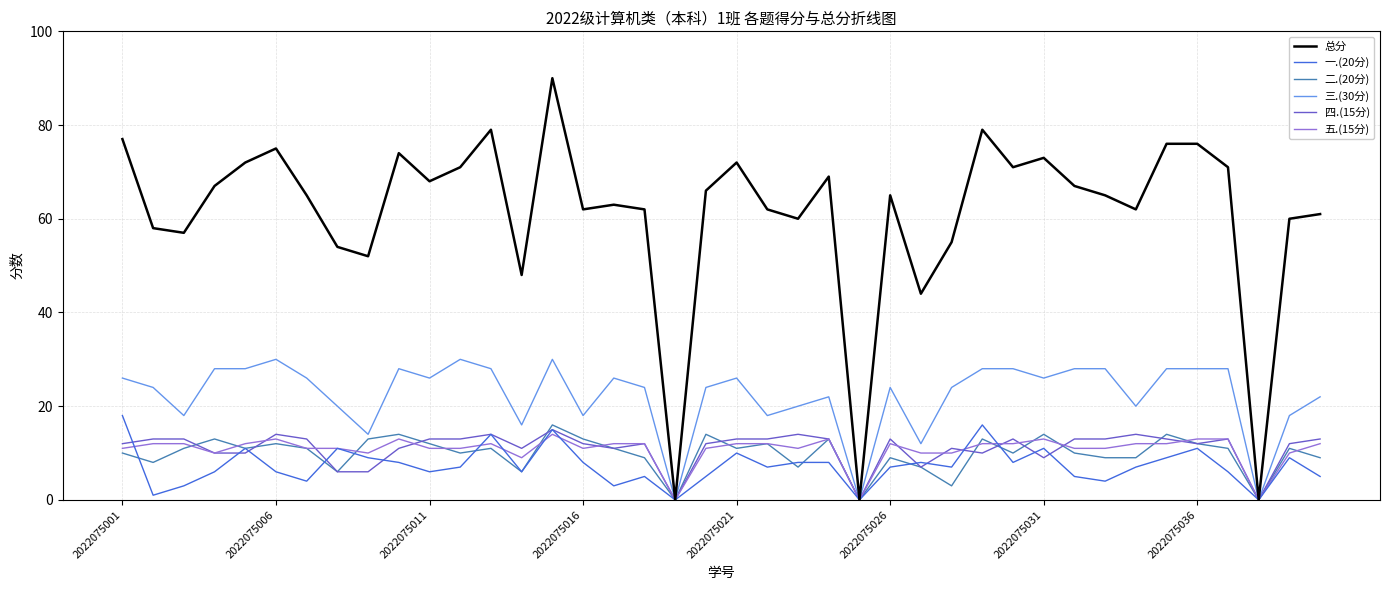

Which series has the widest spread of values?

总分